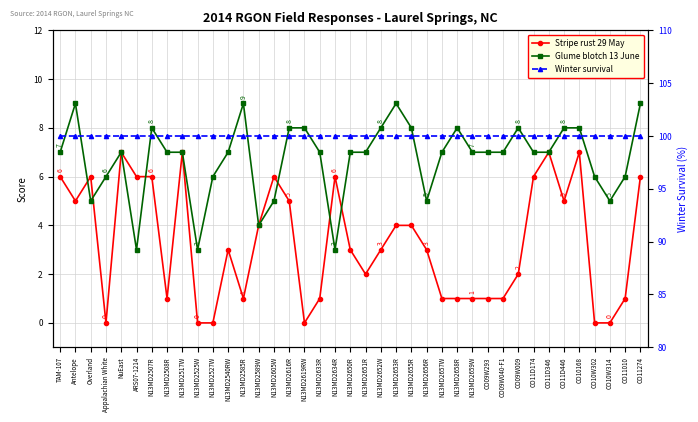

Rank the series by their maximum value, from highest to lowest.

Winter survival, Glume blotch 13 June, Stripe rust 29 May